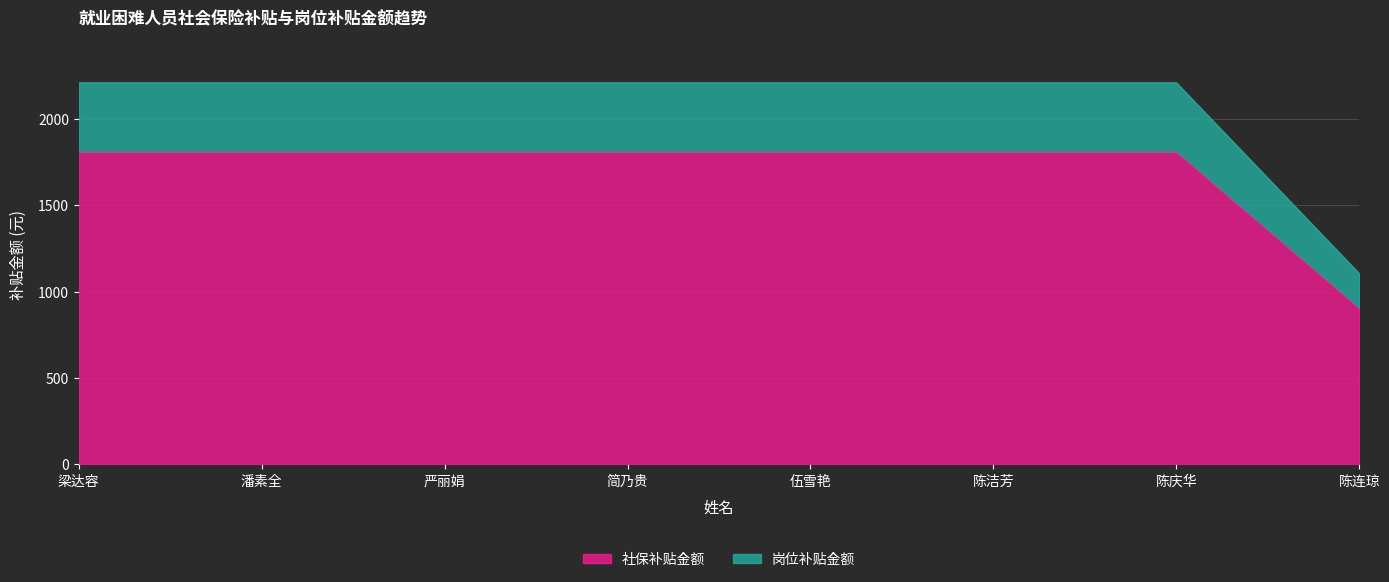

What is the total value across all series at 严丽娟?

2212.3